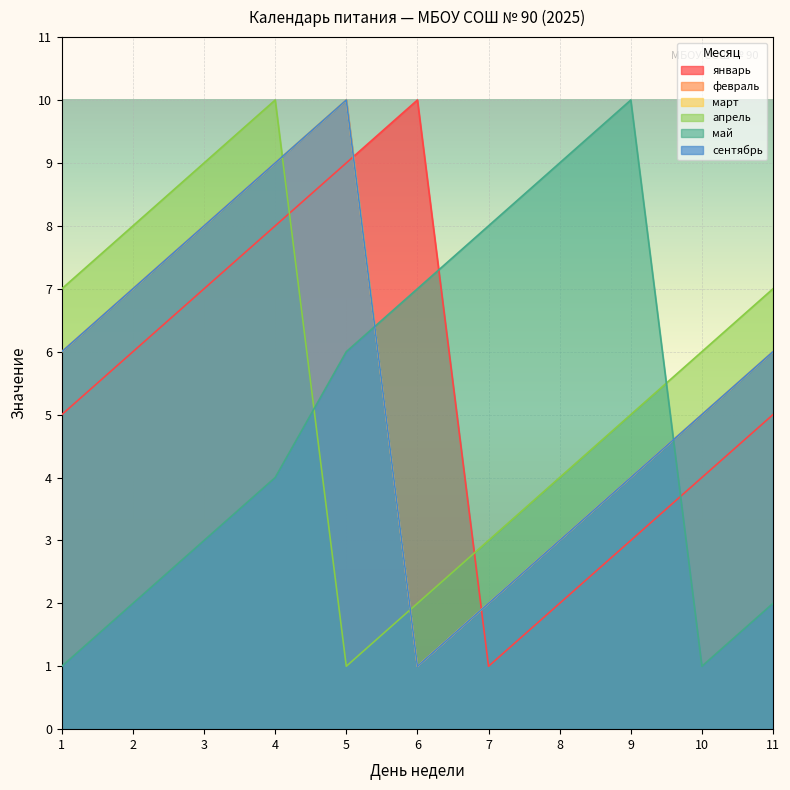

The value of январь at 8 is 2. True or false?

True